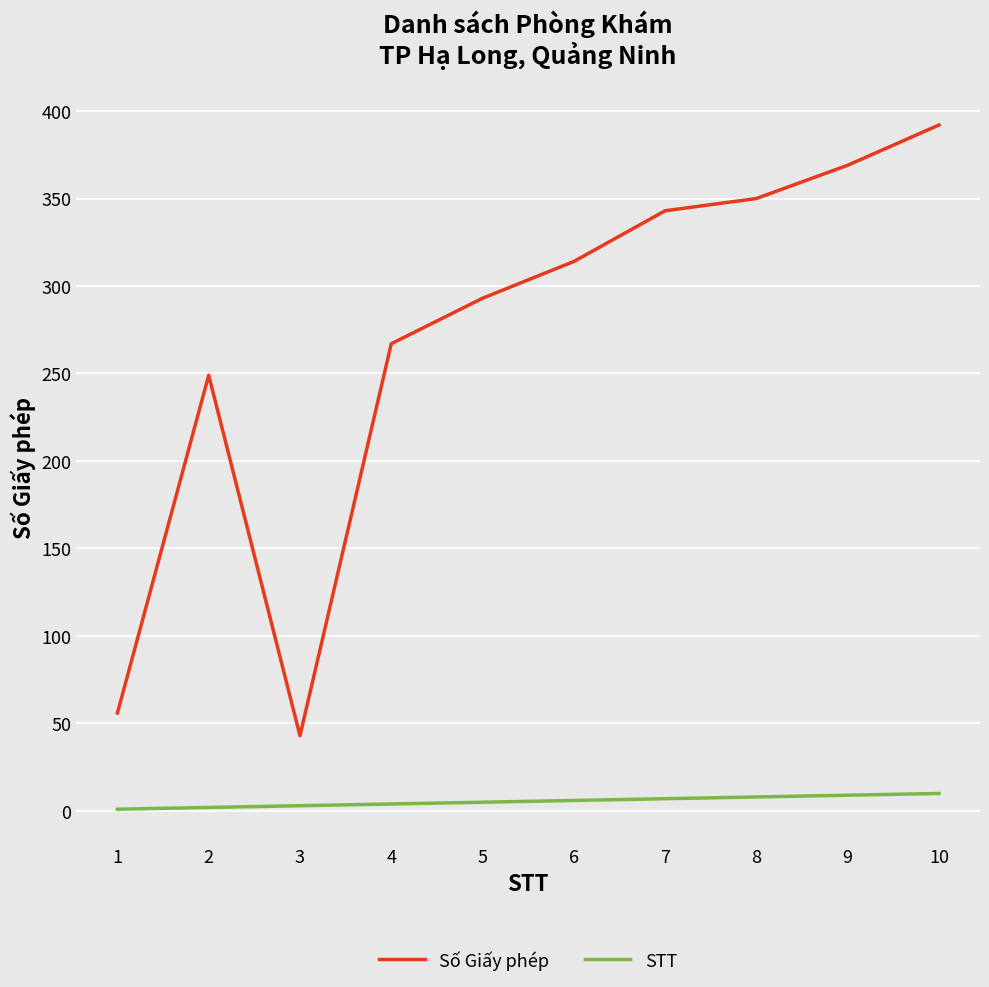

Is the value of Số Giấy phép at 6 greater than the value of STT at 10?

Yes